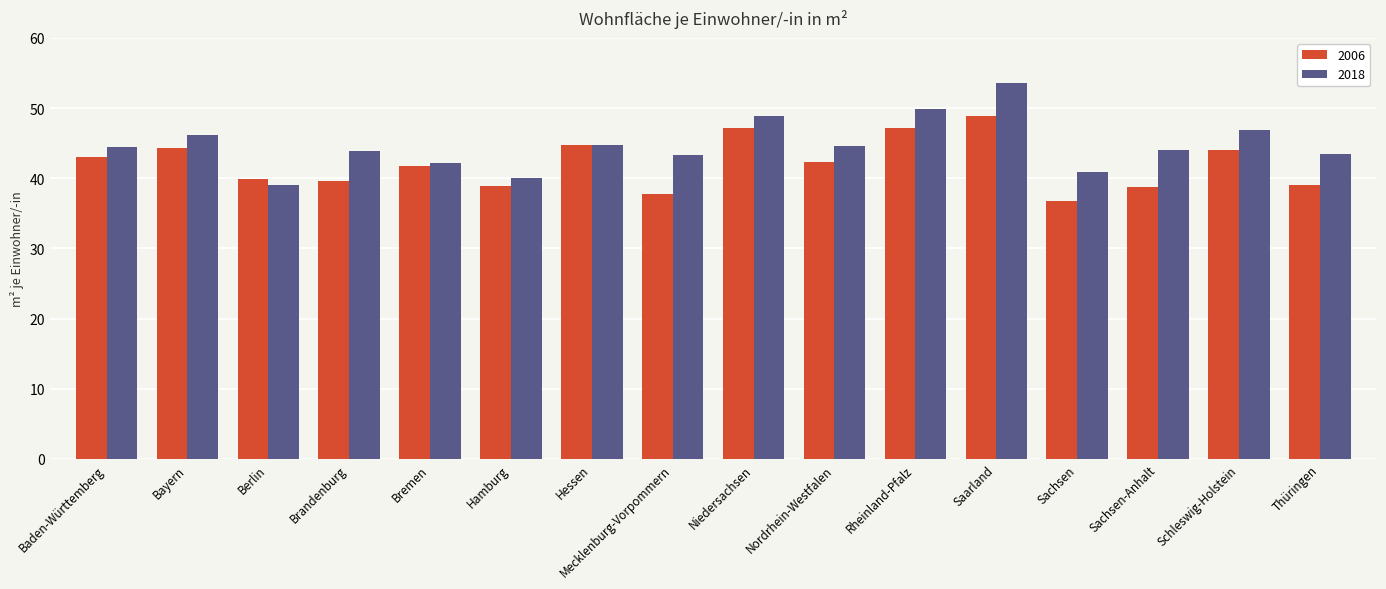

What is the difference between the maximum and minimum values in the 2006 series?

12.1